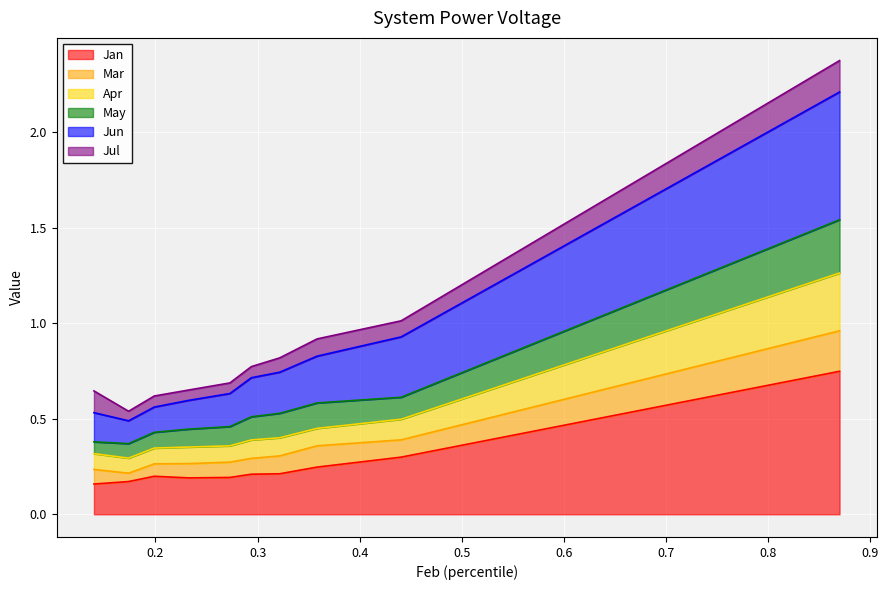

True or false: Jun and Jan cross at least once.

False